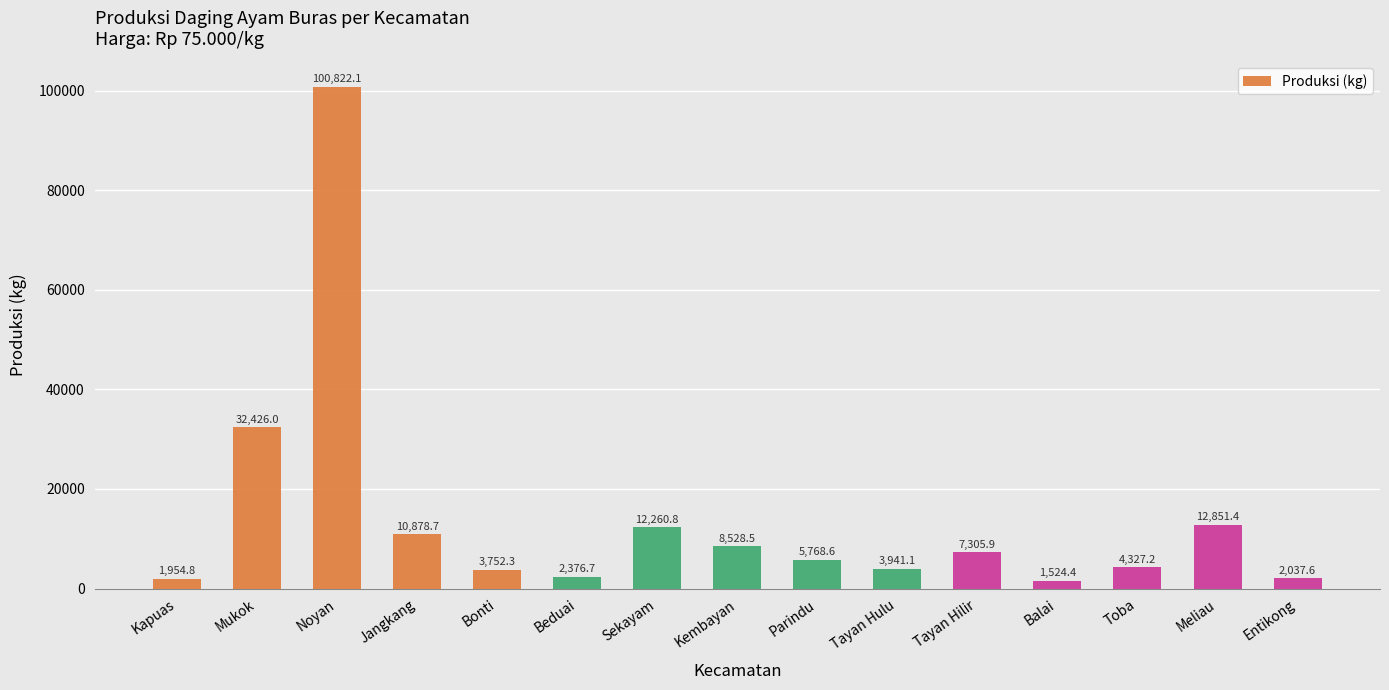

What is the label of the 1st bar from the right?

Entikong